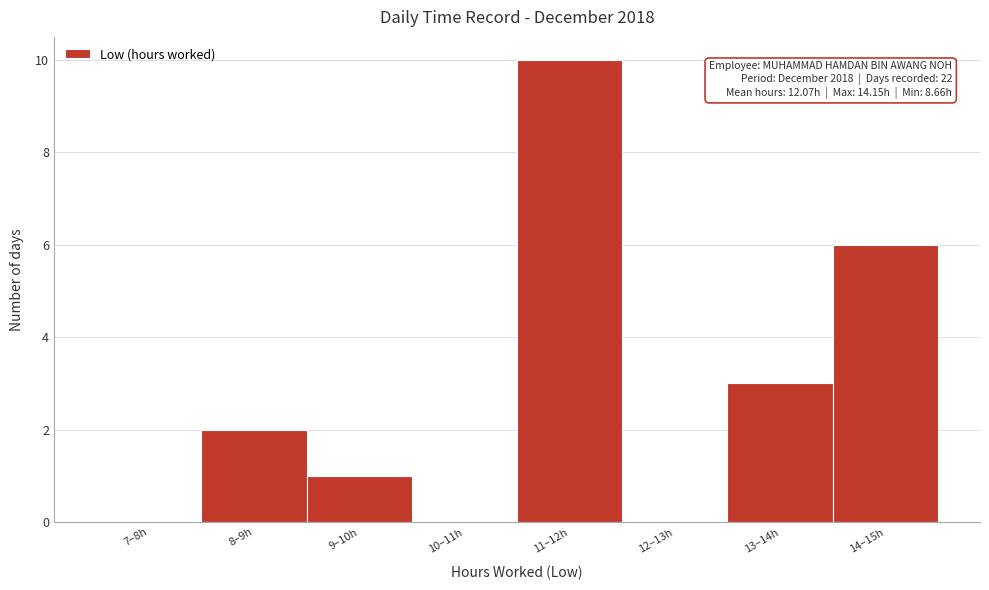

Reading left to right, list all the values displayed in this chart.

7–8h=0	8–9h=2	9–10h=1	10–11h=0	11–12h=10	12–13h=0	13–14h=3	14–15h=6